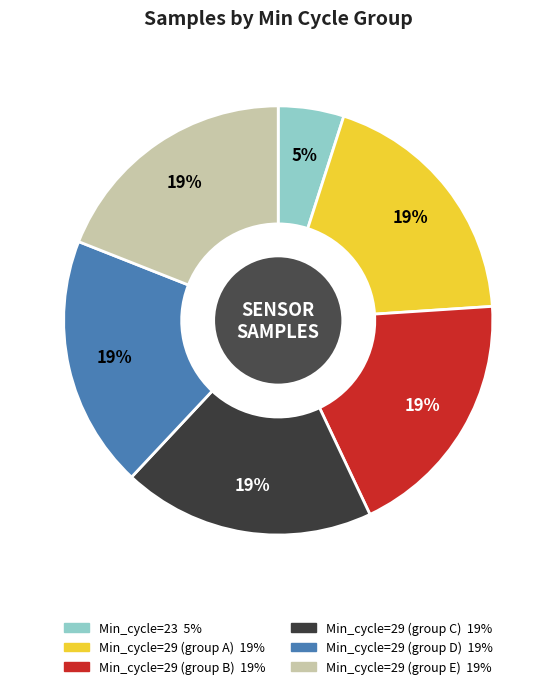

Is there any slice that represents more than half of the pie?

No